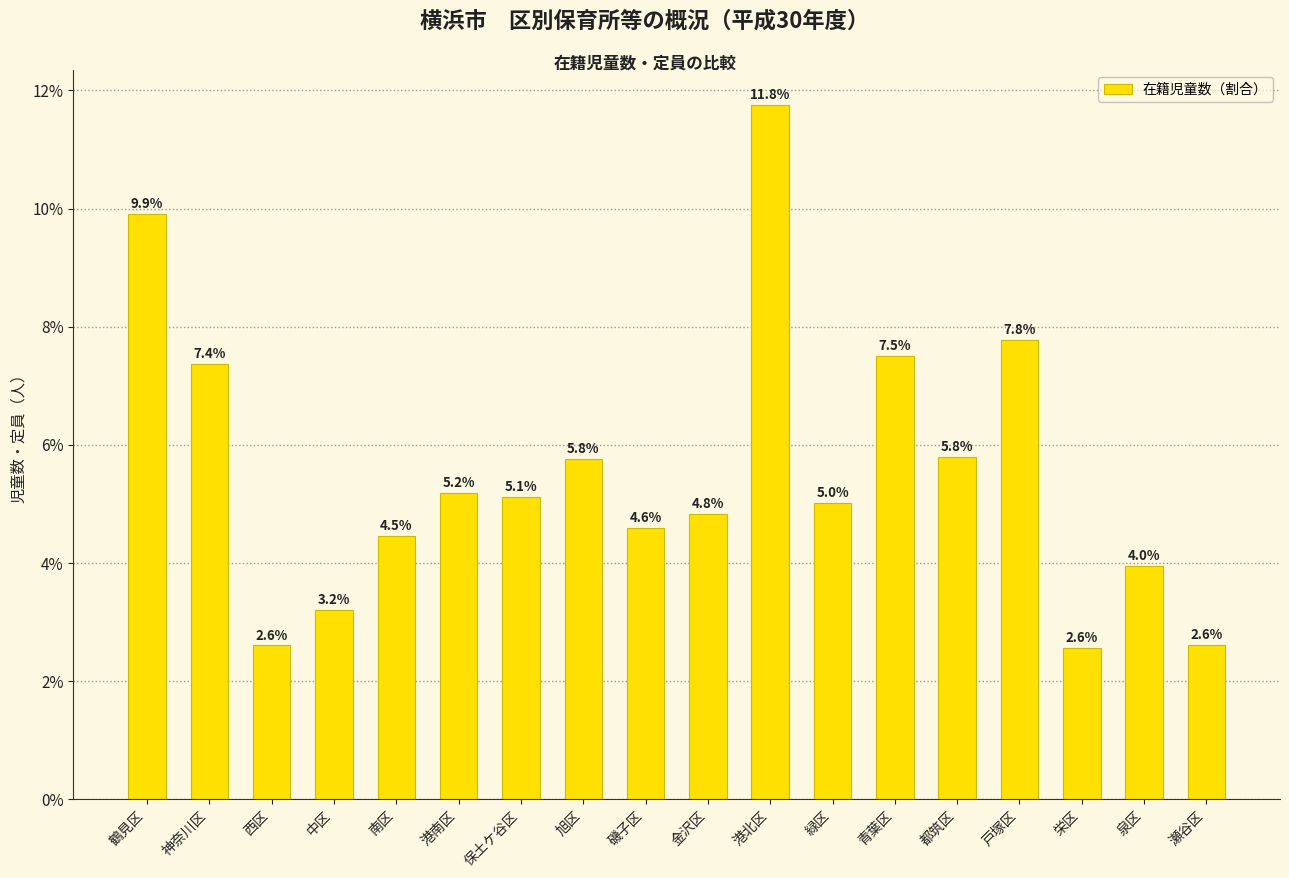

How many values exceed 5?

10